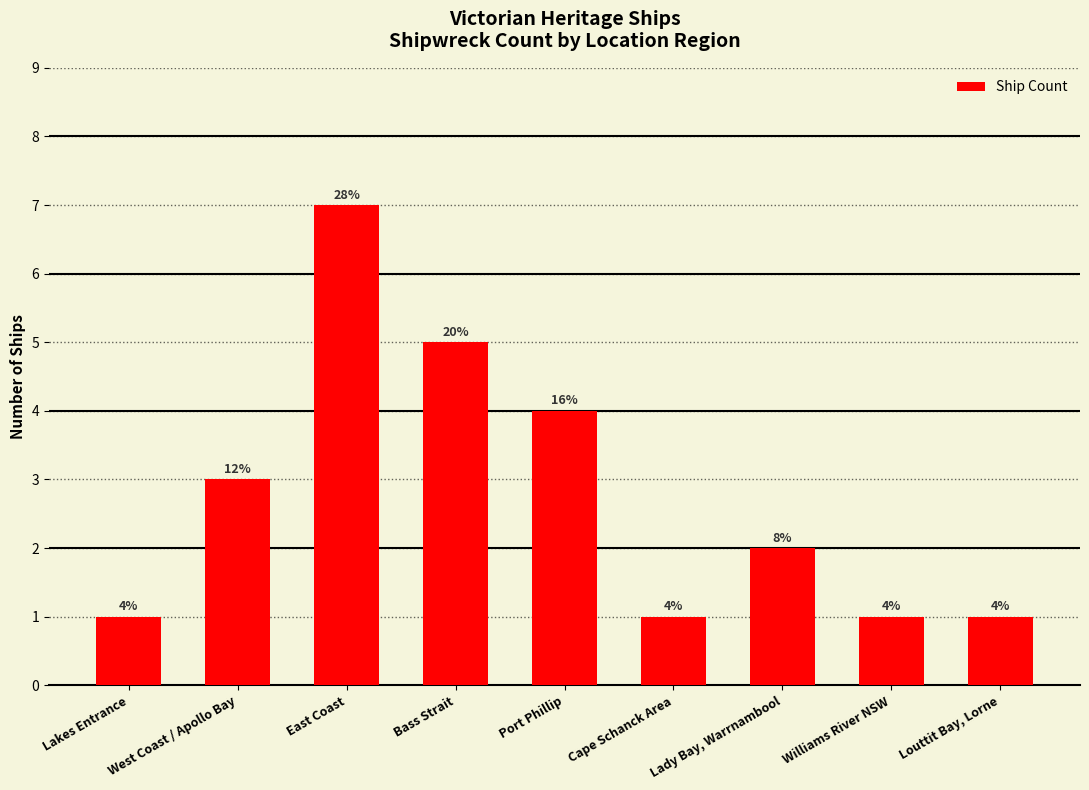

Reading left to right, list all the values displayed in this chart.

Lakes Entrance=1	West Coast / Apollo Bay=3	East Coast=7	Bass Strait=5	Port Phillip=4	Cape Schanck Area=1	Lady Bay, Warrnambool=2	Williams River NSW=1	Louttit Bay, Lorne=1